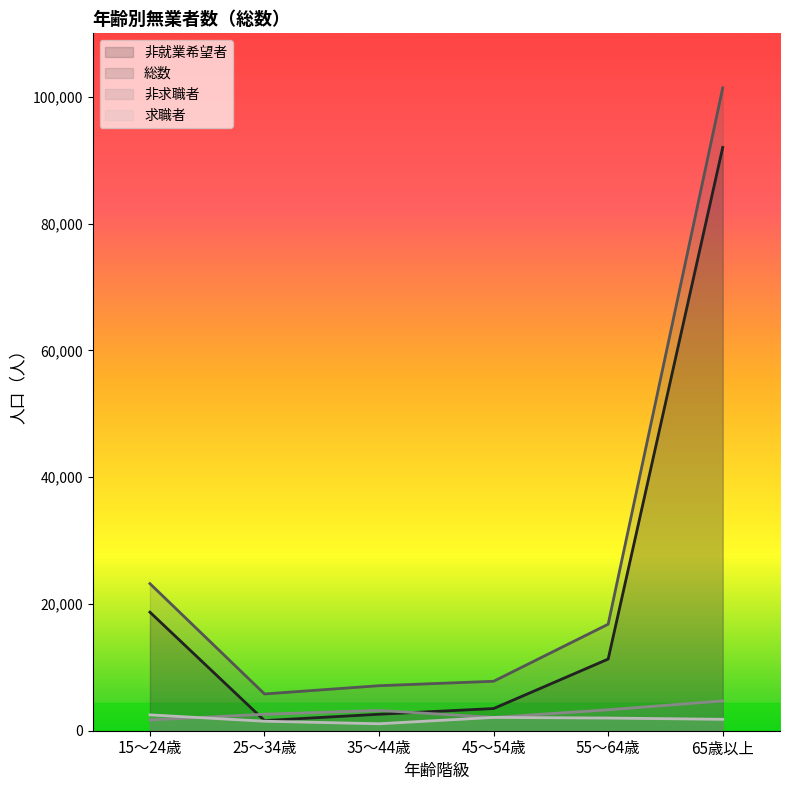

At which label does 非求職者 reach its peak?

65歳以上